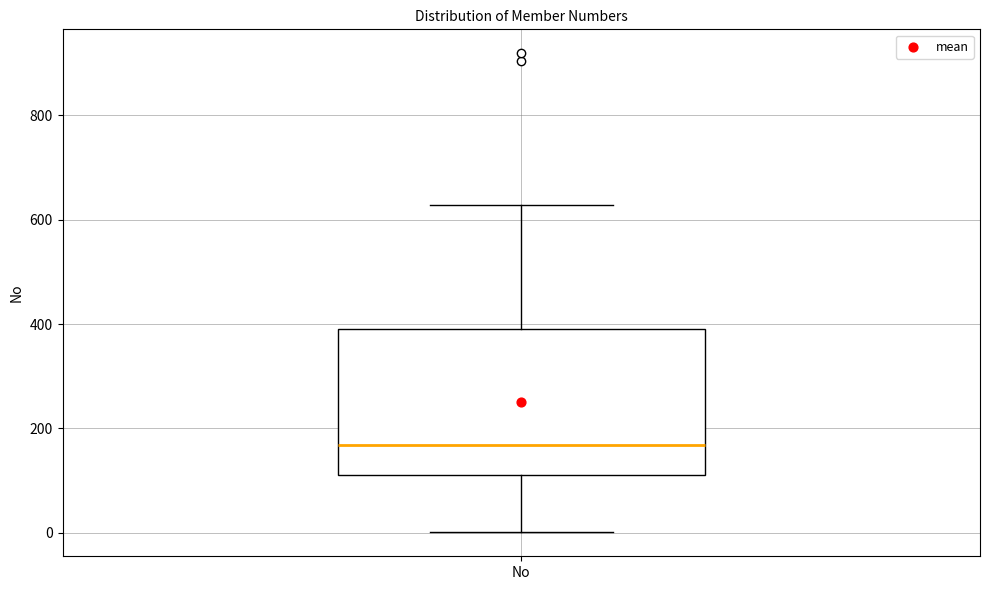

Transcribe this box plot: give where the median line is, the range the box spans, and where the two whiskers end, as read against the y-axis. The values are not printed on the chart, so give them approximately, as read against the axis.

median 160, box 120 to 400, whiskers 0 to 620